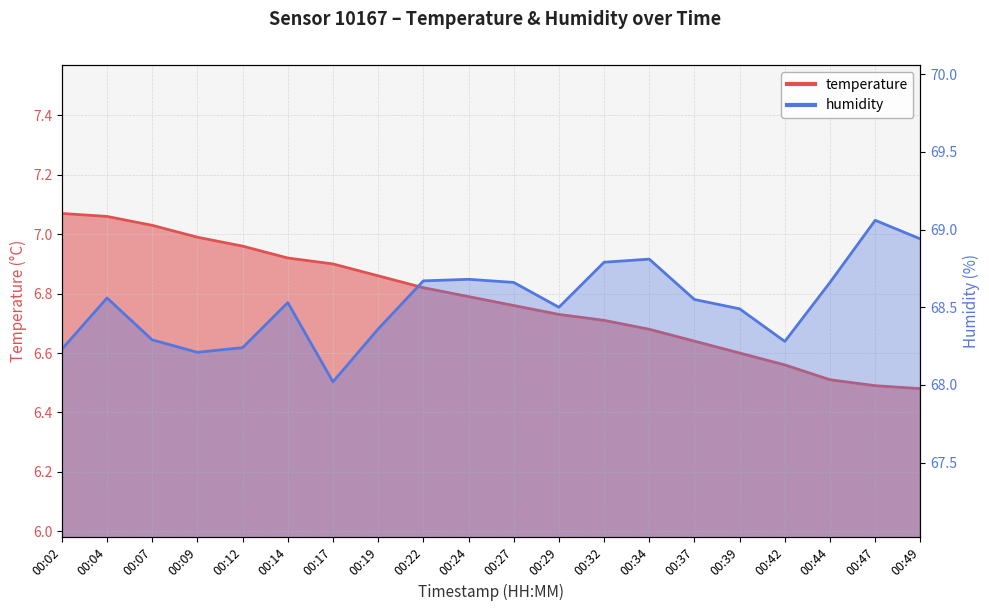

Which series has the largest total across all categories?

humidity